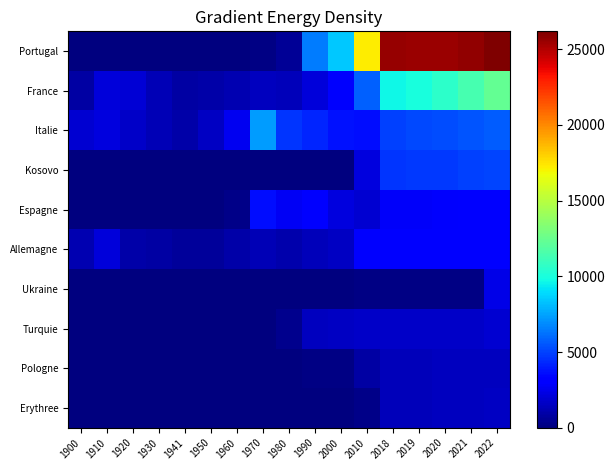

At how many categories does at least one series exceed 15031?

6